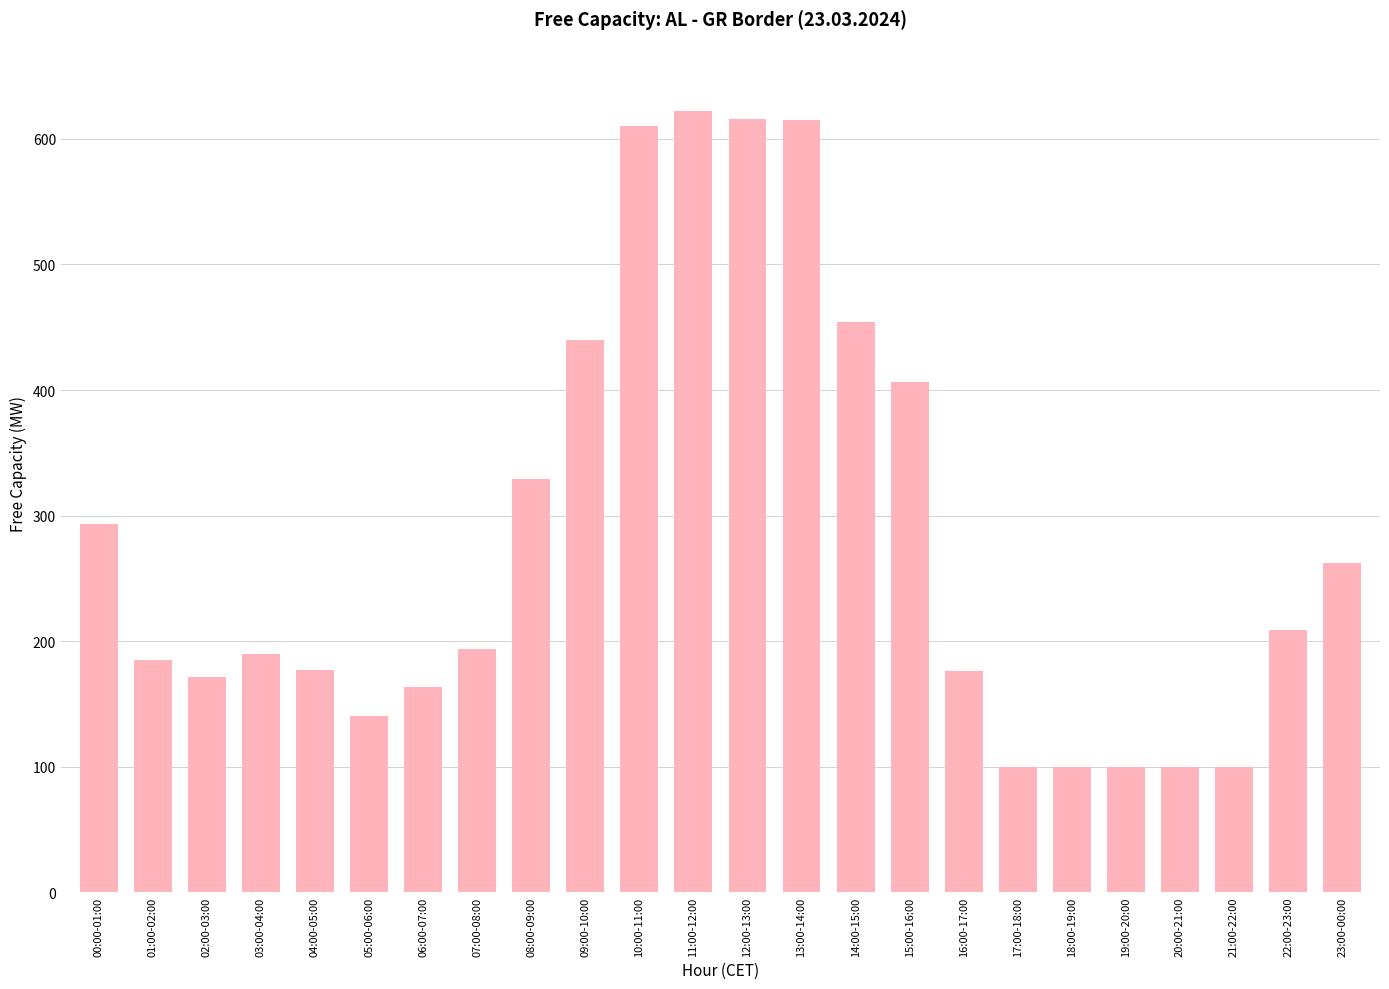

Count the number of categories in the chart.

24